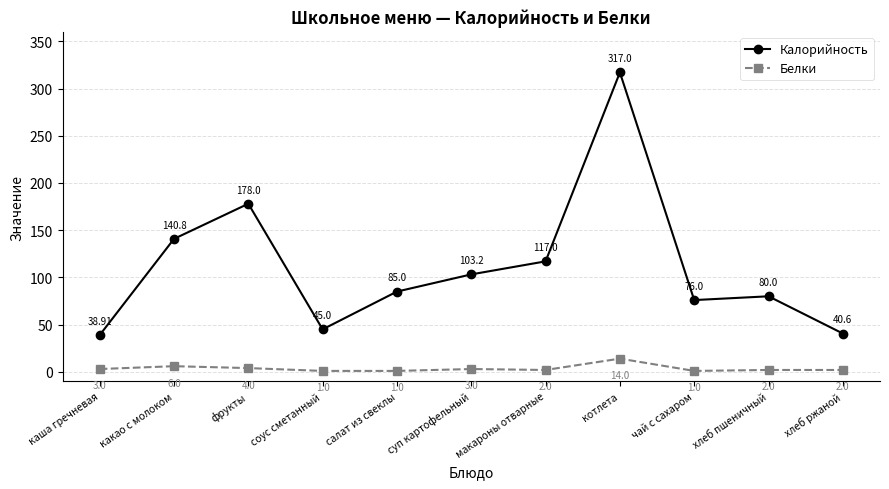

At салат из свеклы, list the series in order from smallest to largest.

Белки, Калорийность